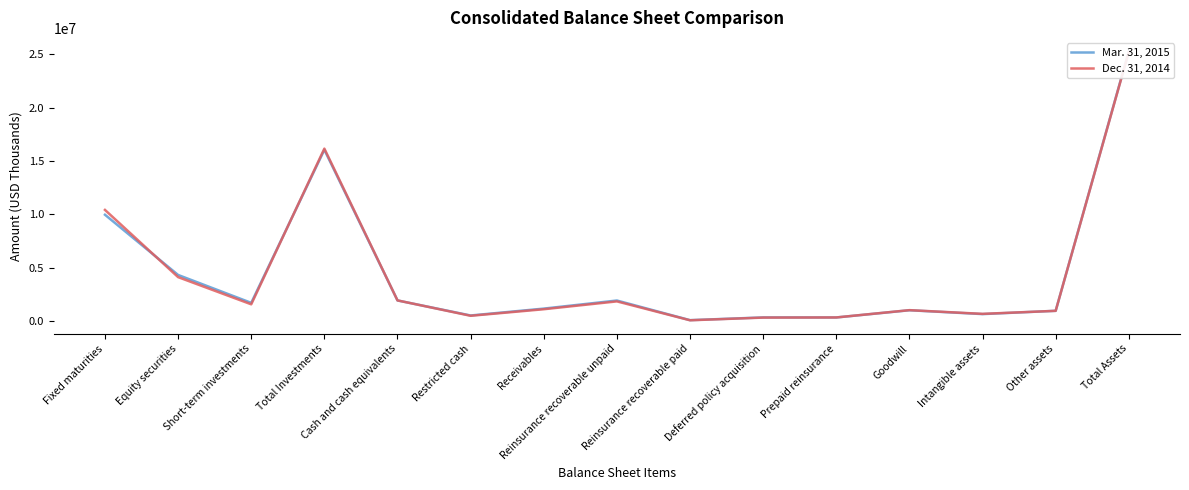

Reading left to right, transcribe all the data shown in this chart.

Mar. 31, 2015: Fixed maturities=9971814	Equity securities=4340849	Short-term investments=1731872	Total Investments=16044535	Cash and cash equivalents=1958087	Restricted cash=550610	Receivables=1193405	Reinsurance recoverable unpaid=1949974	Reinsurance recoverable paid=113816	Deferred policy acquisition=369632	Prepaid reinsurance=365496	Goodwill=1039911	Intangible assets=680357	Other assets=987566	Total Assets=25253389
Dec. 31, 2014: Fixed maturities=10422882	Equity securities=4137576	Short-term investments=1594849	Total Investments=16155307	Cash and cash equivalents=1960169	Restricted cash=522225	Receivables=1135217	Reinsurance recoverable unpaid=1868669	Reinsurance recoverable paid=102206	Deferred policy acquisition=353410	Prepaid reinsurance=365458	Goodwill=1049115	Intangible assets=702747	Other assets=985834	Total Assets=25200357